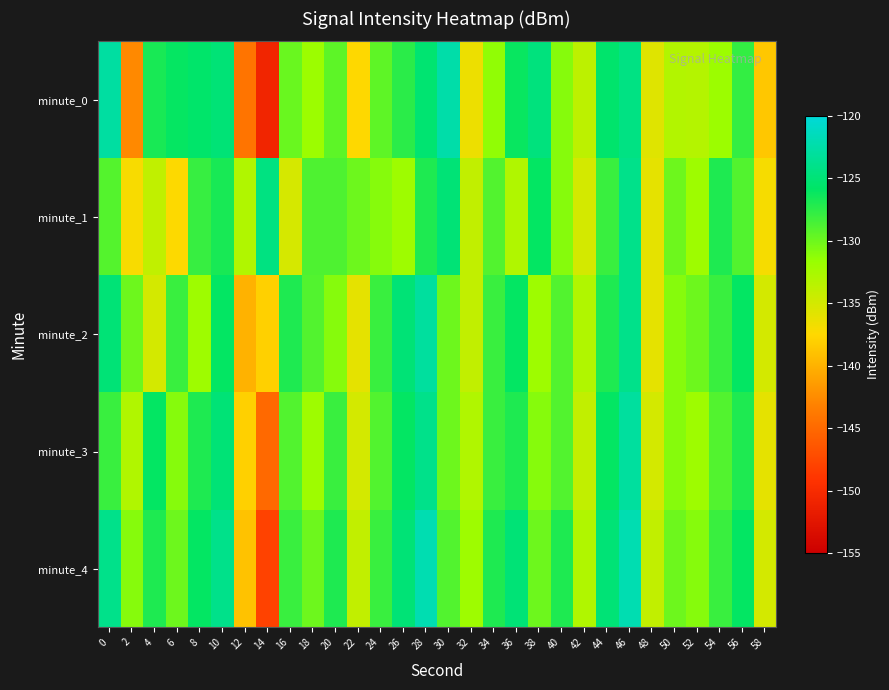

How many series are shown in this chart?

5